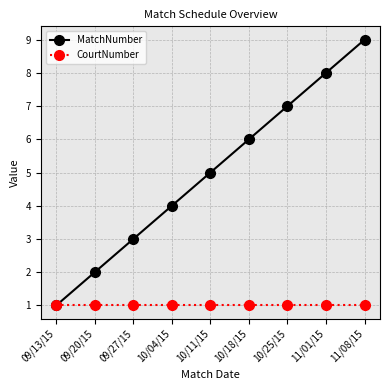

Is the value of MatchNumber at 10/25/15 greater than the value of CourtNumber at 11/01/15?

Yes